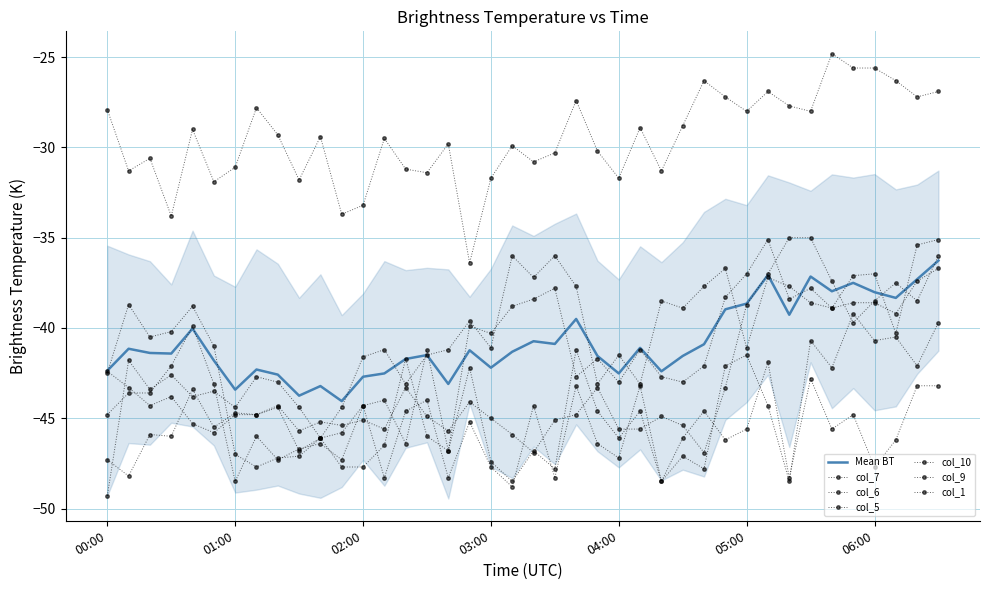

Between 06:20 and 01:10, which is larger?

06:20